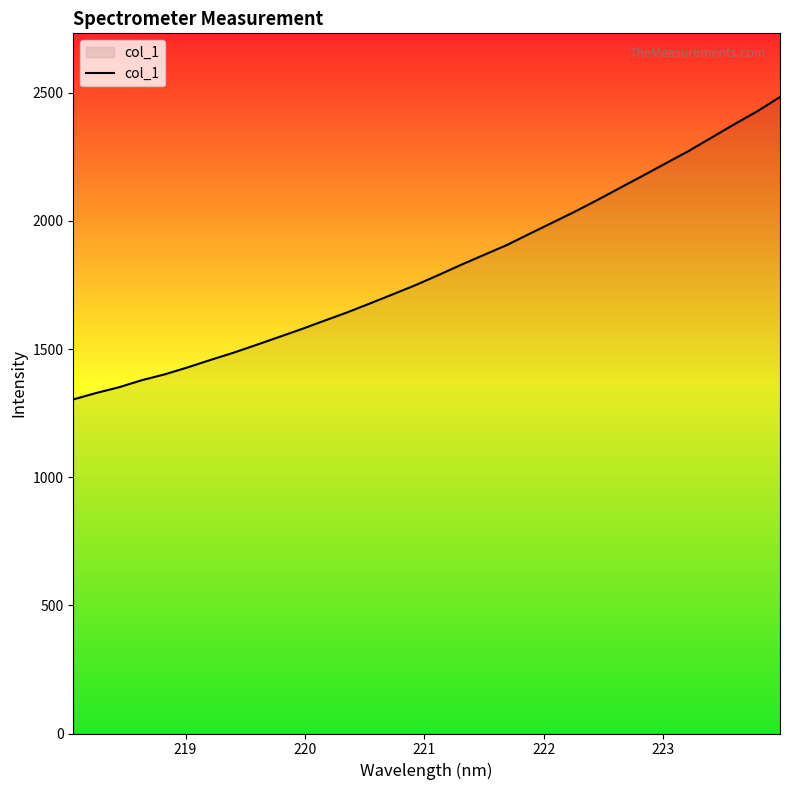

What is the smallest value displayed?

1303.3